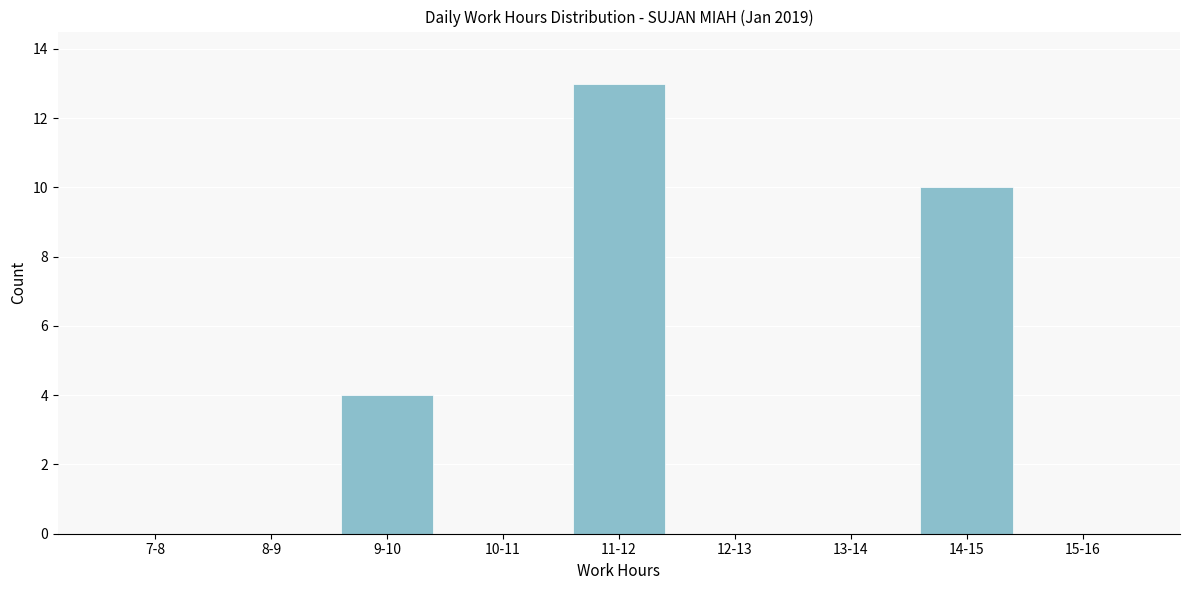

Reading left to right, extract all data points from this chart.

7-8=0	8-9=0	9-10=4	10-11=0	11-12=13	12-13=0	13-14=0	14-15=10	15-16=0